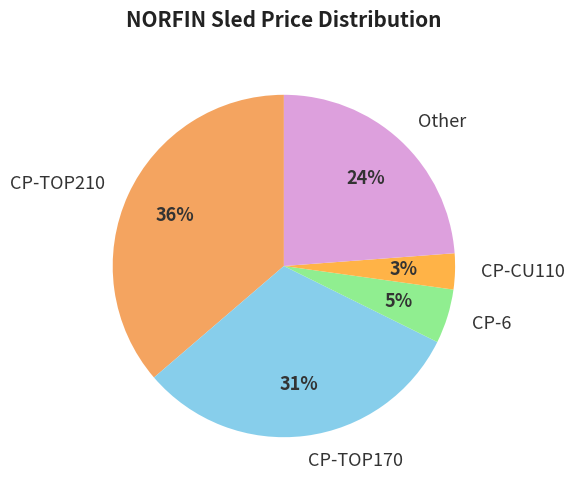

Combined, do CP-TOP170 and CP-6 account for over 50%?

No